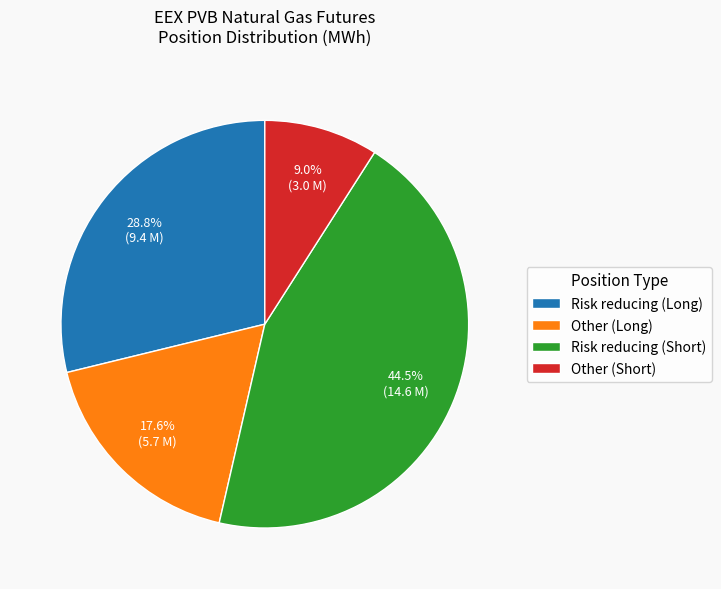

The Risk reducing (Short) slice represents 38% of the pie. True or false?

False